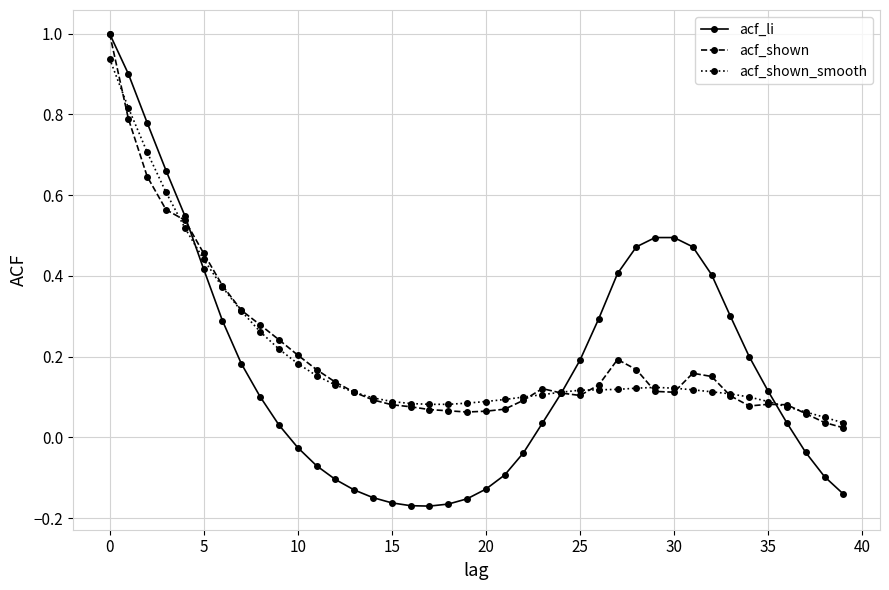

Which series ends up on top after the final intersection of acf_shown and acf_shown_smooth?

acf_shown_smooth